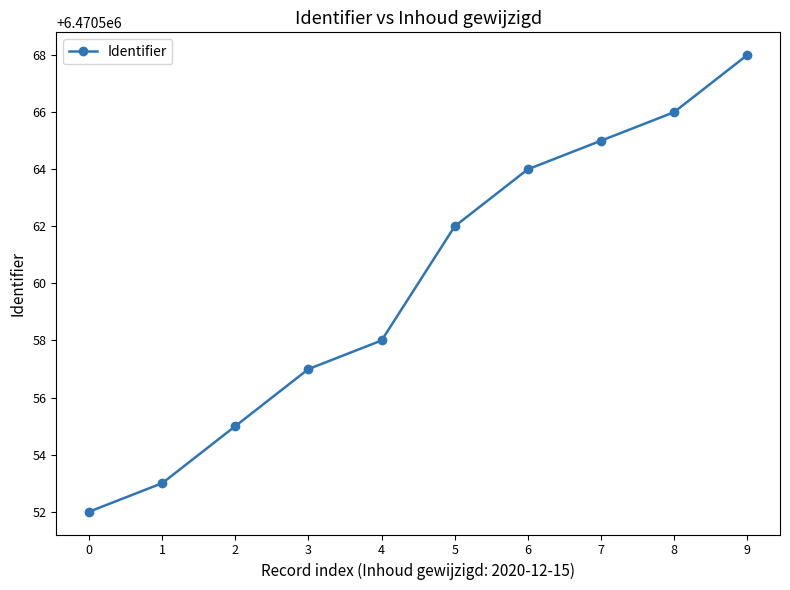

What is the change in value from 0 to 8?

+14